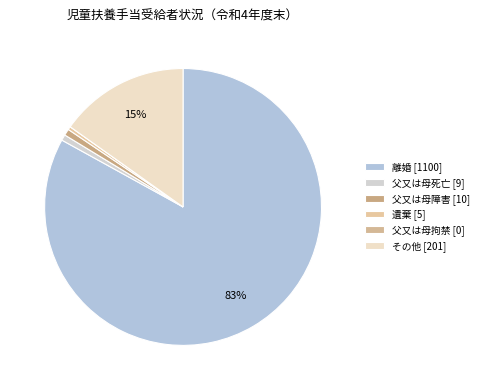

The 離婚 slice represents 83% of the pie. True or false?

True